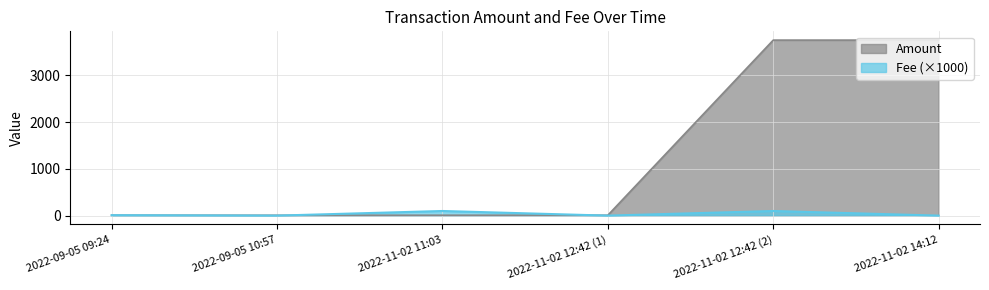

Reading left to right, what are all the values shown in this chart?

Amount: 2022-09-05 09:24=9.5	2022-09-05 10:57=8.5	2022-11-02 11:03=9.5	2022-11-02 12:42 (1)=9.5	2022-11-02 12:42 (2)=3753.8	2022-11-02 14:12=3753.8
Fee: 2022-09-05 09:24=10.1	2022-09-05 10:57=1.0	2022-11-02 11:03=100.0	2022-11-02 12:42 (1)=1.0	2022-11-02 12:42 (2)=100.0	2022-11-02 14:12=1.0